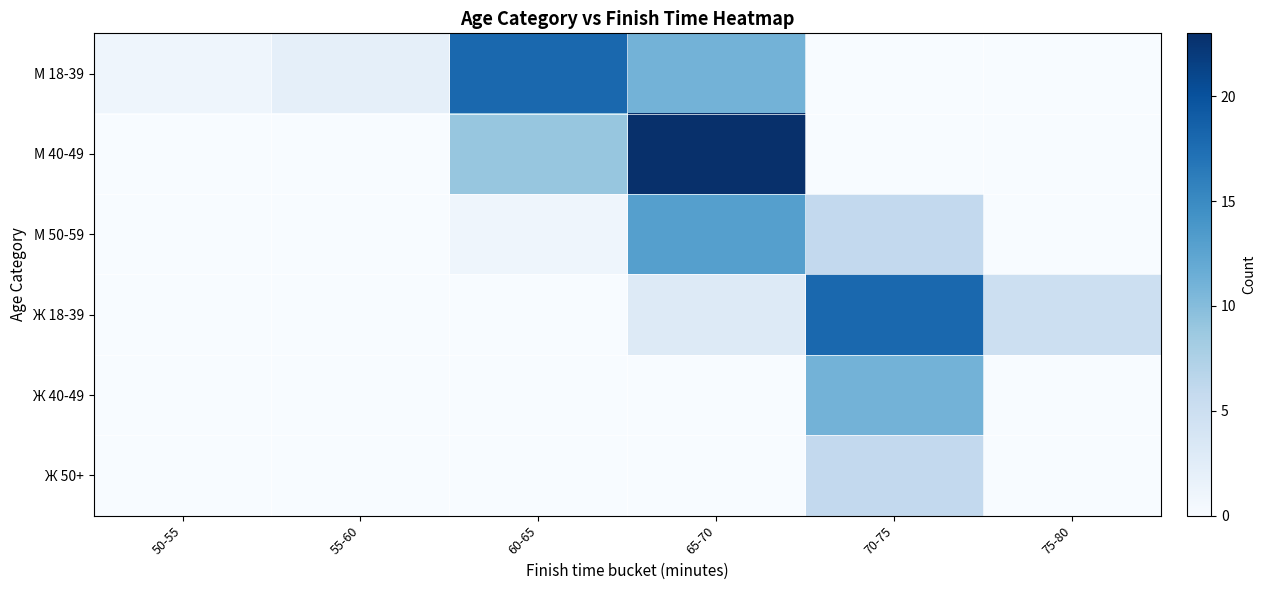

What is the total value across all series at 65-70?

50